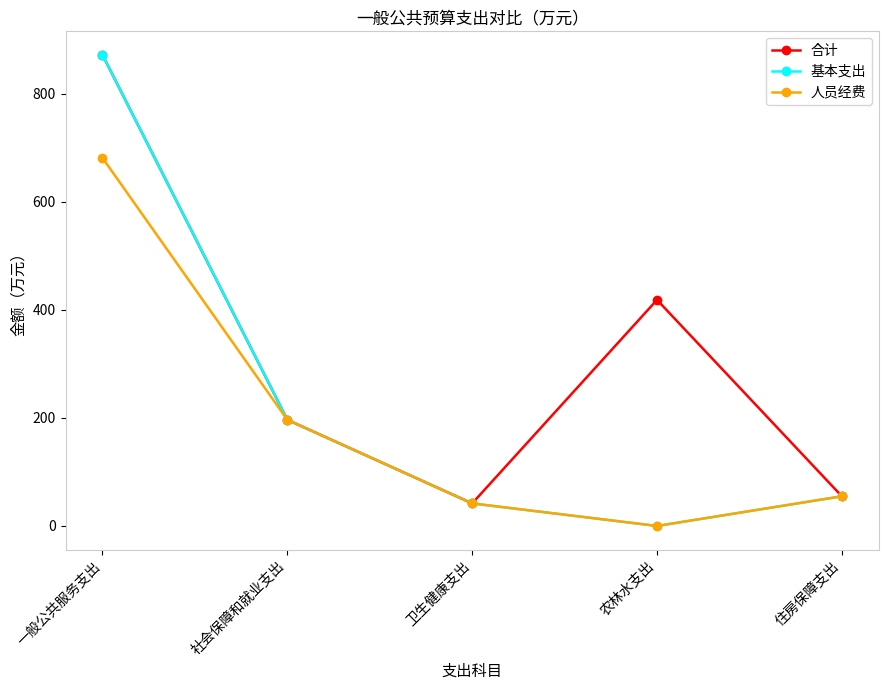

How many values in the 人员经费 series are below 54?

2